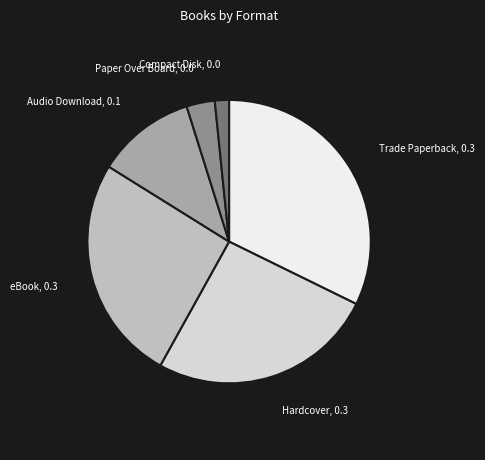

Which slice is the smallest?

Compact Disk